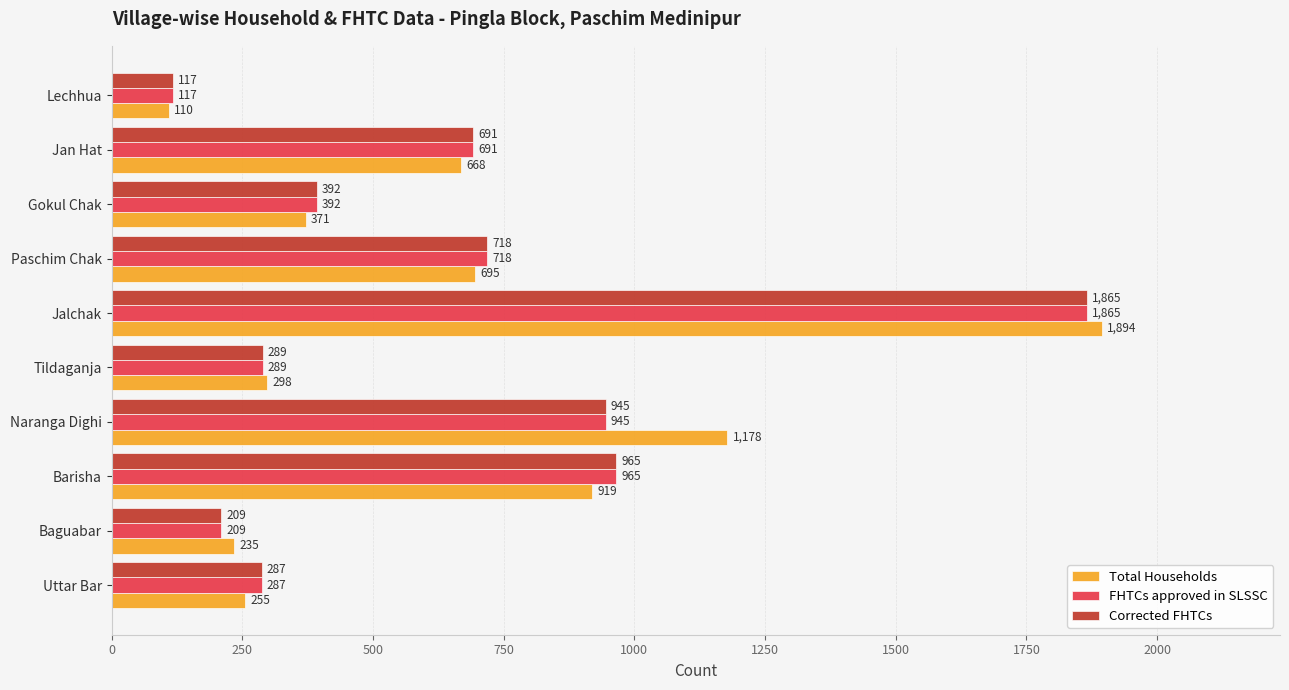

What are all the series names shown in the legend?

Total Households, FHTCs approved in SLSSC, Corrected FHTCs